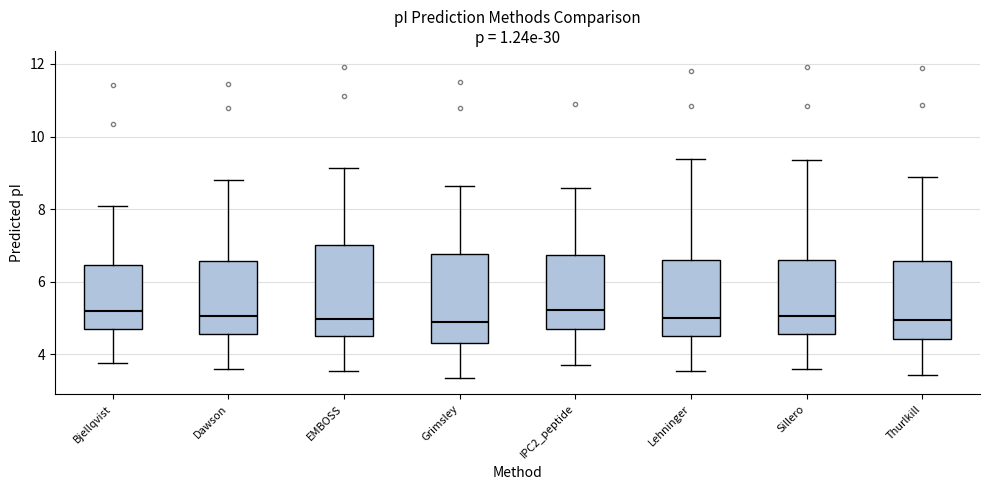

Where is the upper edge of the box for Lehninger on the y-axis? The values are not printed on the chart, so give them approximately, as read against the axis.

6.6